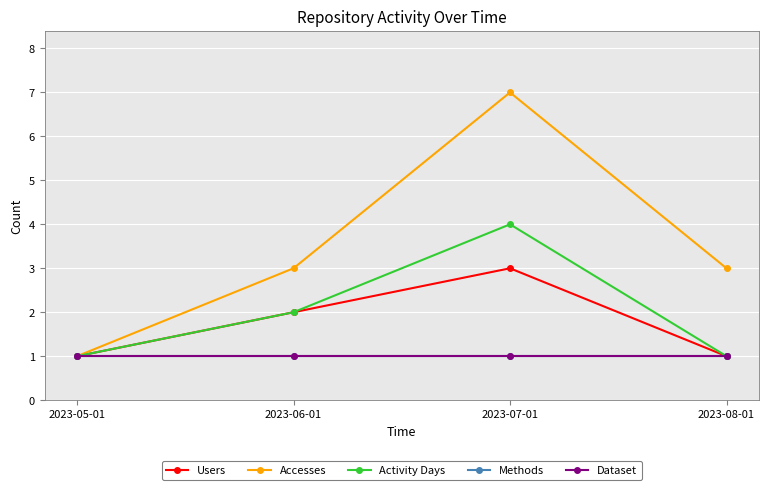

What is the minimum value shown in the chart?

1